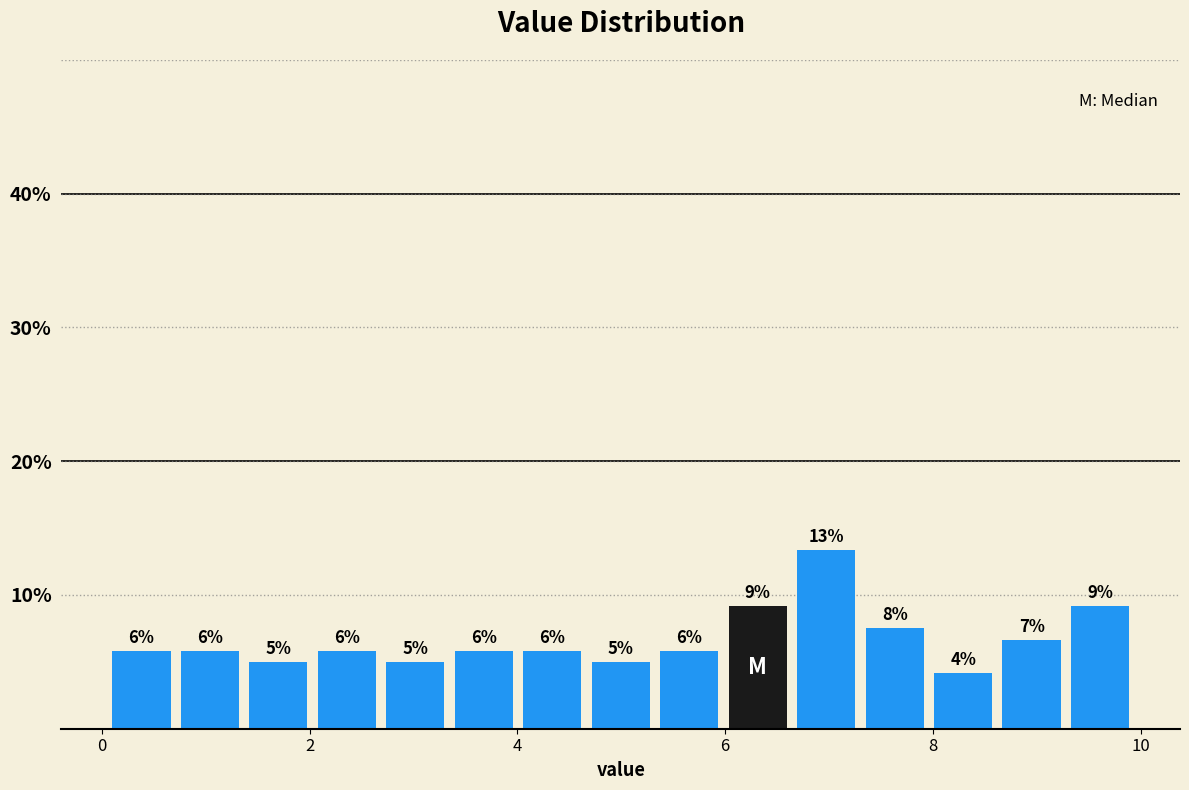

Read against the x-axis, roughly where is the centre of the tallest bar?

7.0